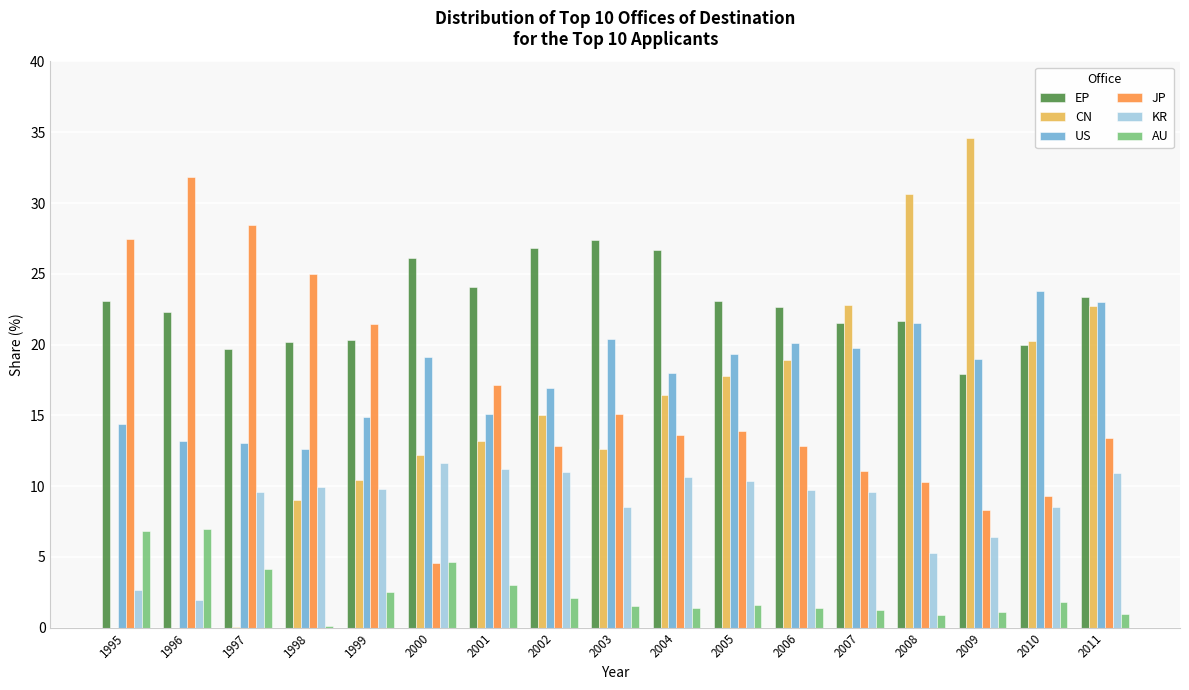

The EP series shows 28.2 at 2007. True or false?

False